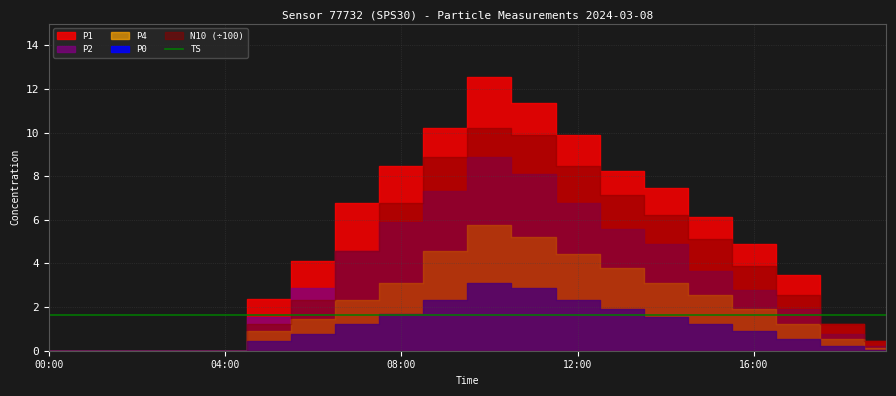

Which series changed the most between 01:00 and 06:00?

N10